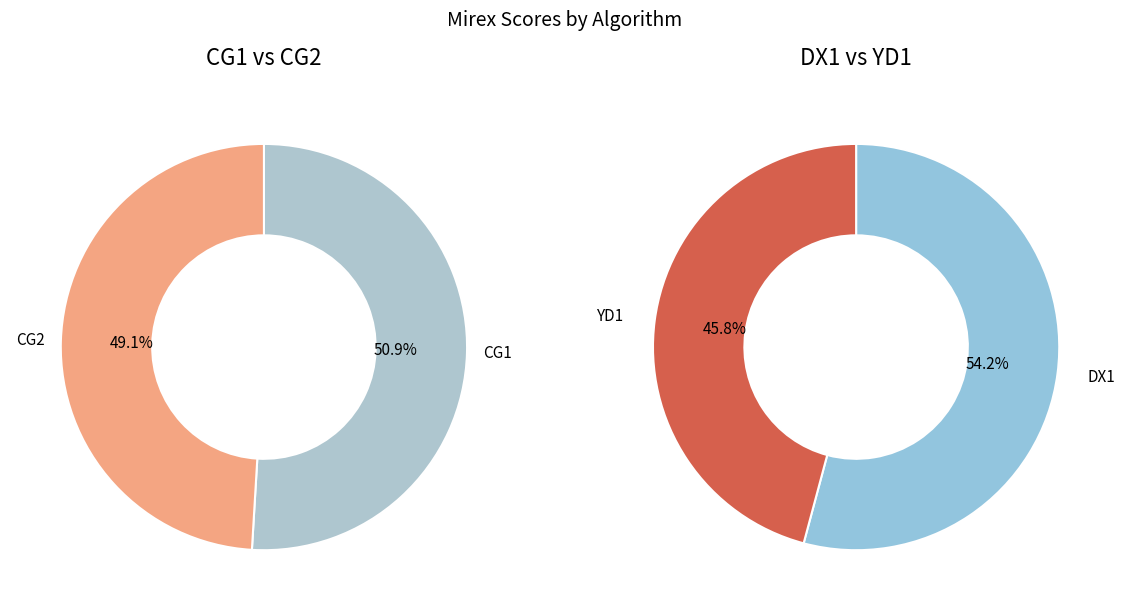

Which category has the smallest portion of the pie?

YD1